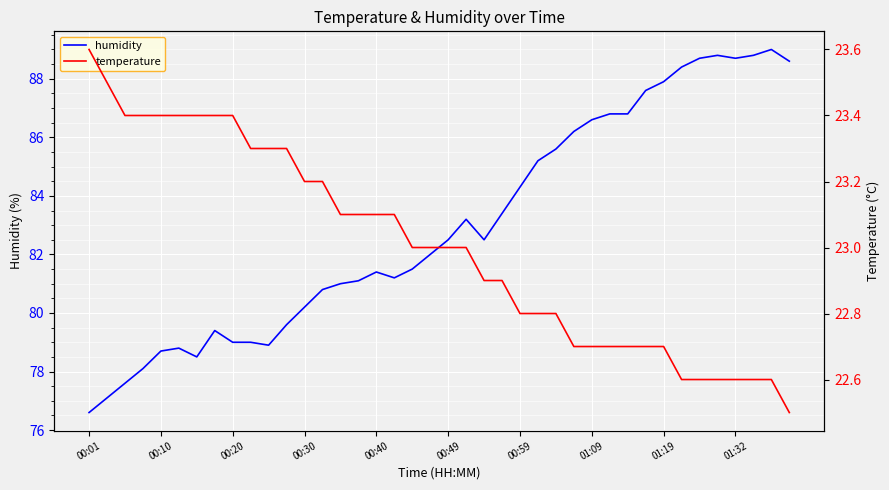

Reading left to right, what are all the values shown in this chart?

humidity: 76.6	77.1	77.6	78.1	78.7	78.8	78.5	79.4	79.0	79.0	78.9	79.6	80.2	80.8	81.0	81.1	81.4	81.2	81.5	82.0	82.5	83.2	82.5	83.4	84.3	85.2	85.6	86.2	86.6	86.8	86.8	87.6	87.9	88.4	88.7	88.8	88.7	88.8	89.0	88.6
temperature: 23.6	23.5	23.4	23.4	23.4	23.4	23.4	23.4	23.4	23.3	23.3	23.3	23.2	23.2	23.1	23.1	23.1	23.1	23.0	23.0	23.0	23.0	22.9	22.9	22.8	22.8	22.8	22.7	22.7	22.7	22.7	22.7	22.7	22.6	22.6	22.6	22.6	22.6	22.6	22.5